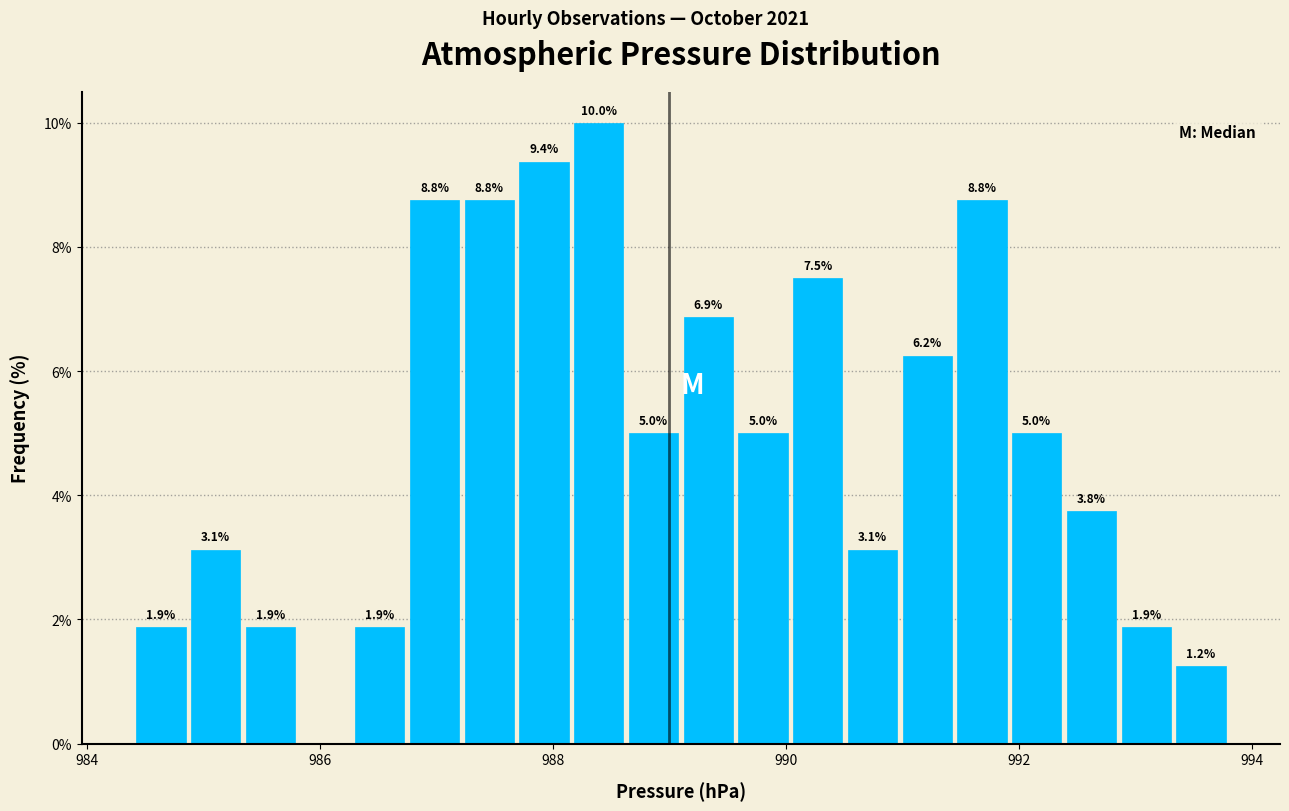

Read against the x-axis, roughly where is the centre of the tallest bar?

988.4